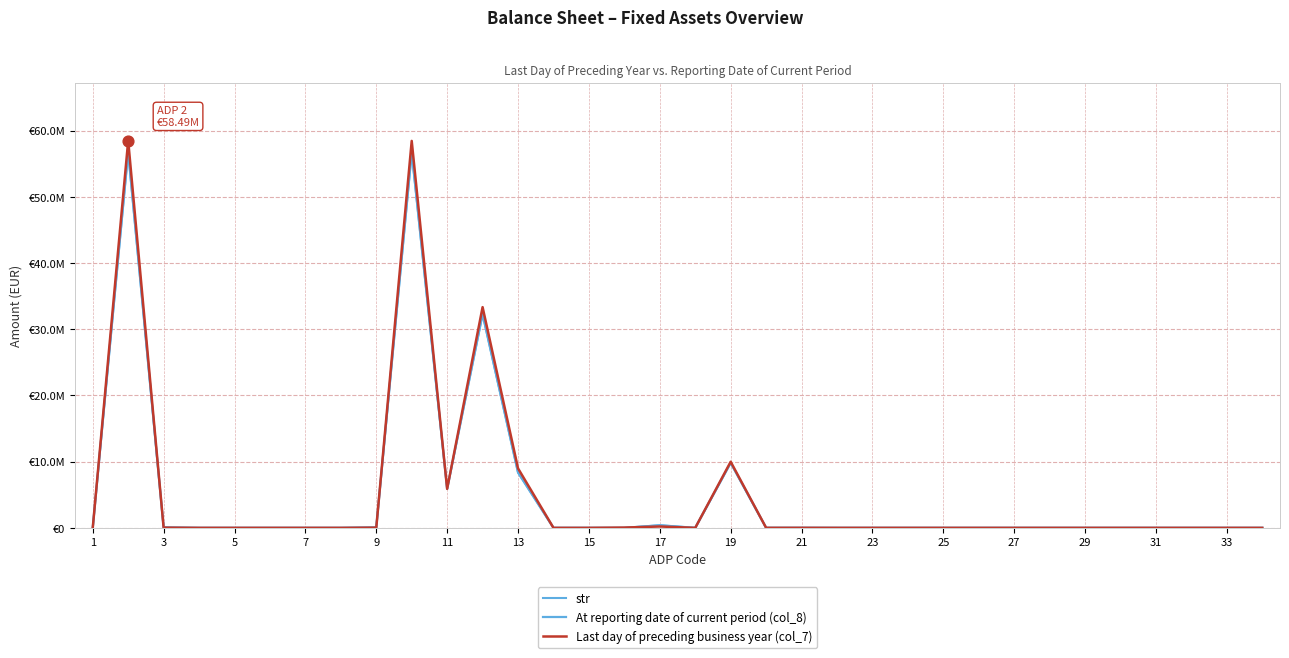

Which series contains the highest Y value?

Last day of preceding business year (col_7)